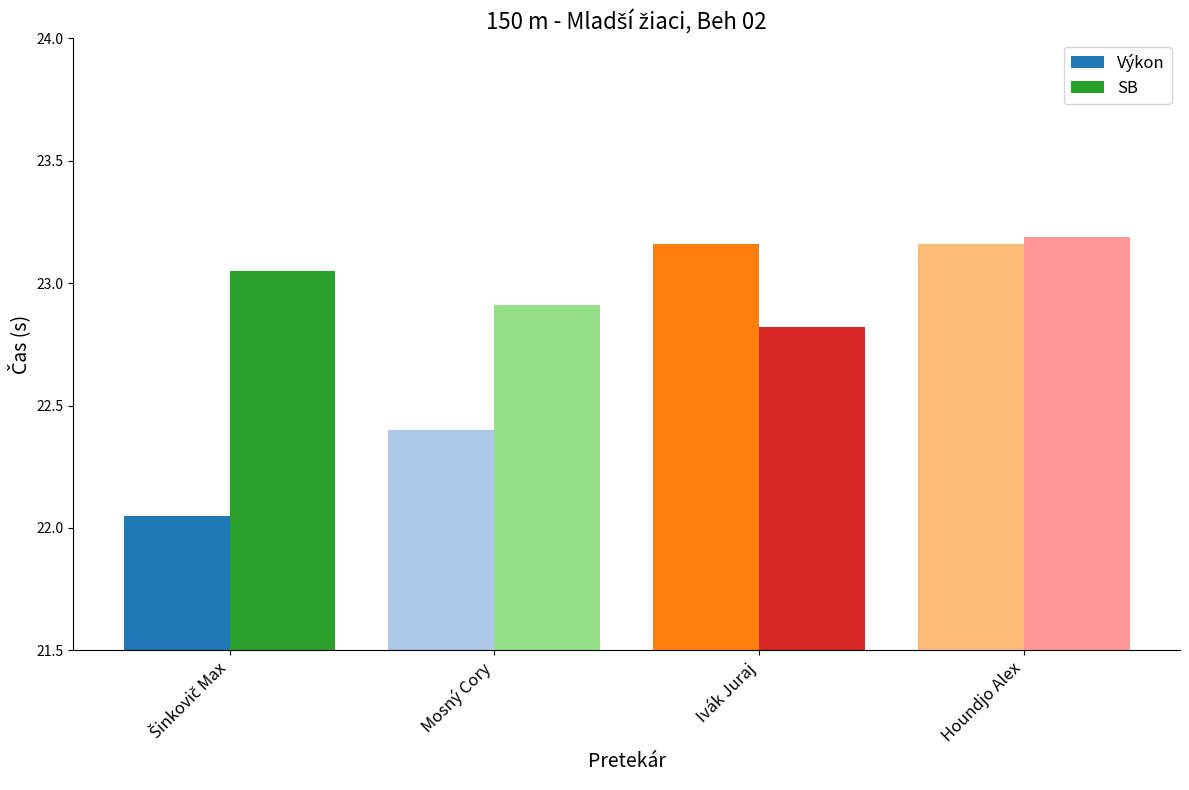

The value of Výkon at Ivák Juraj is 23.2. True or false?

True